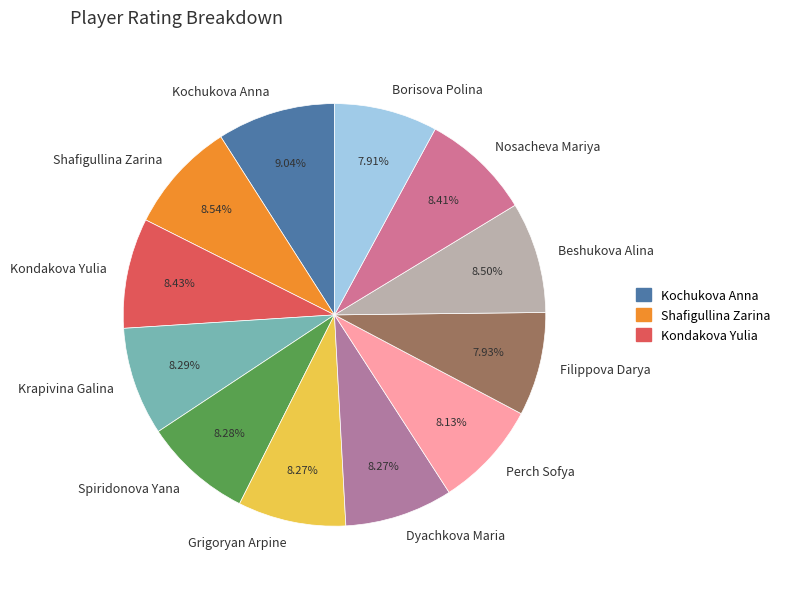

Is it true that Borisova Polina is 8% of the pie?

True